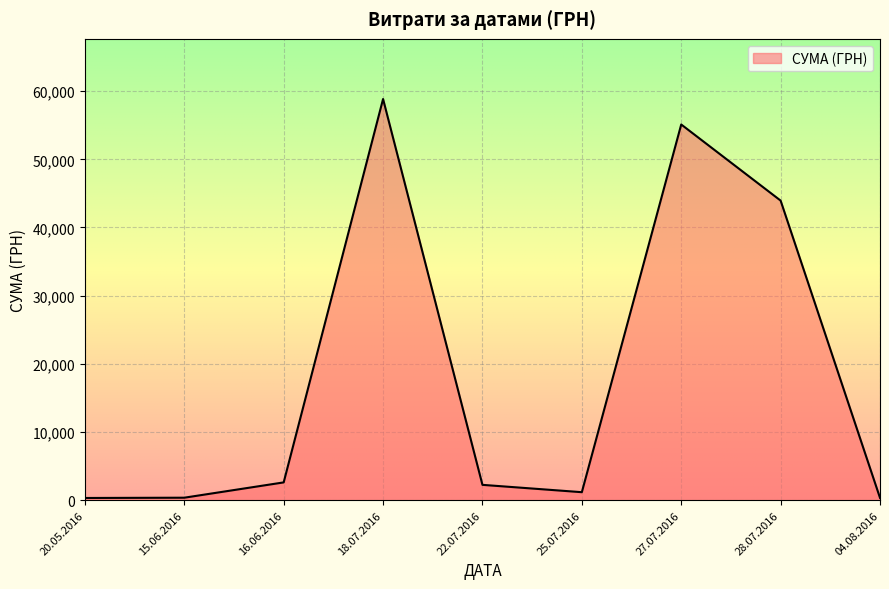

What is the ratio of the value at 22.07.2016 to the value at 16.06.2016?

0.9